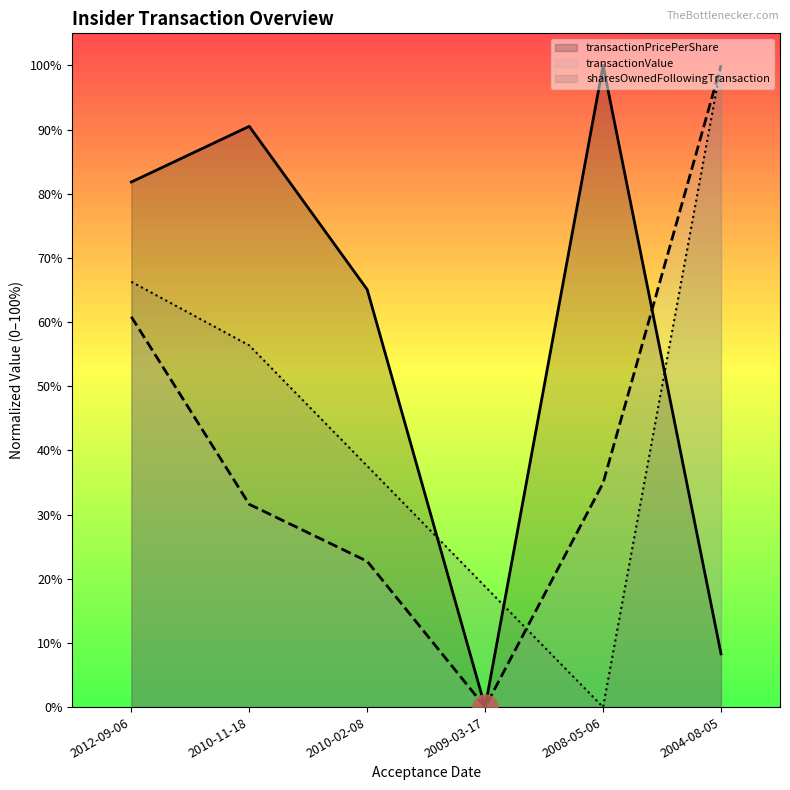

How many times do sharesOwnedFollowingTransaction and transactionValue cross each other?

1